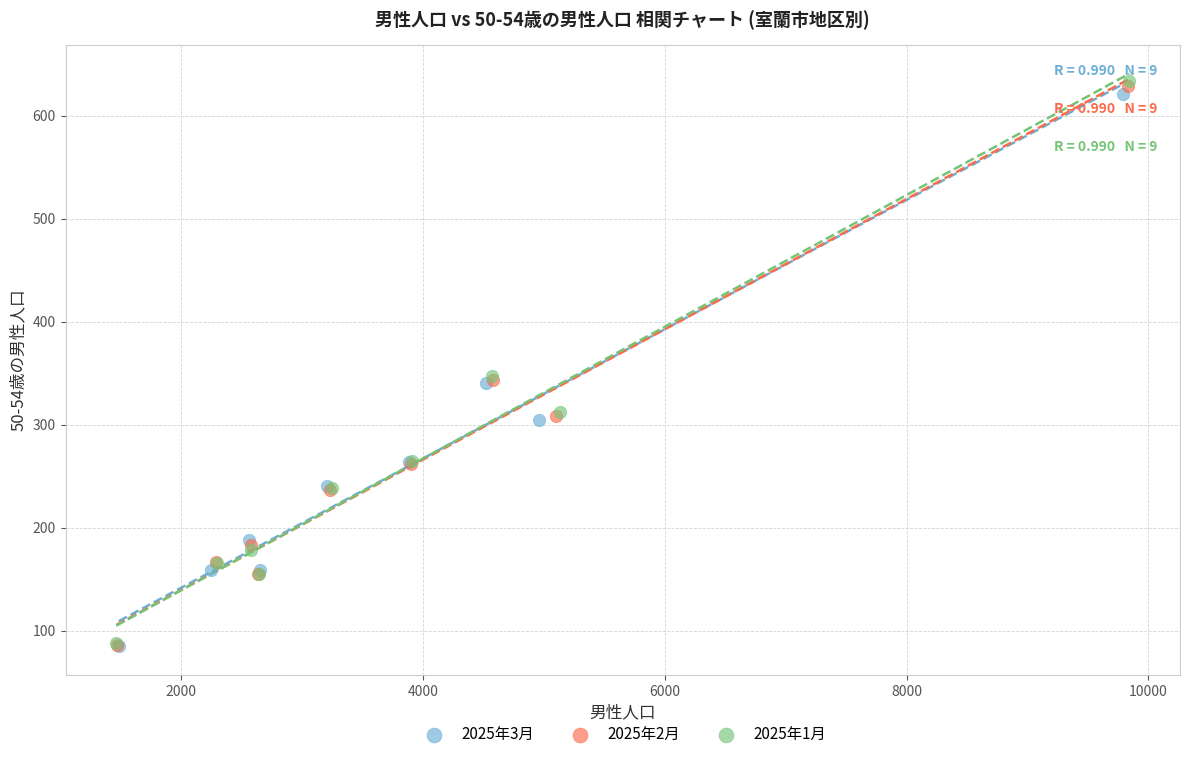

Which series has the largest Y range (max minus min)?

2025年1月